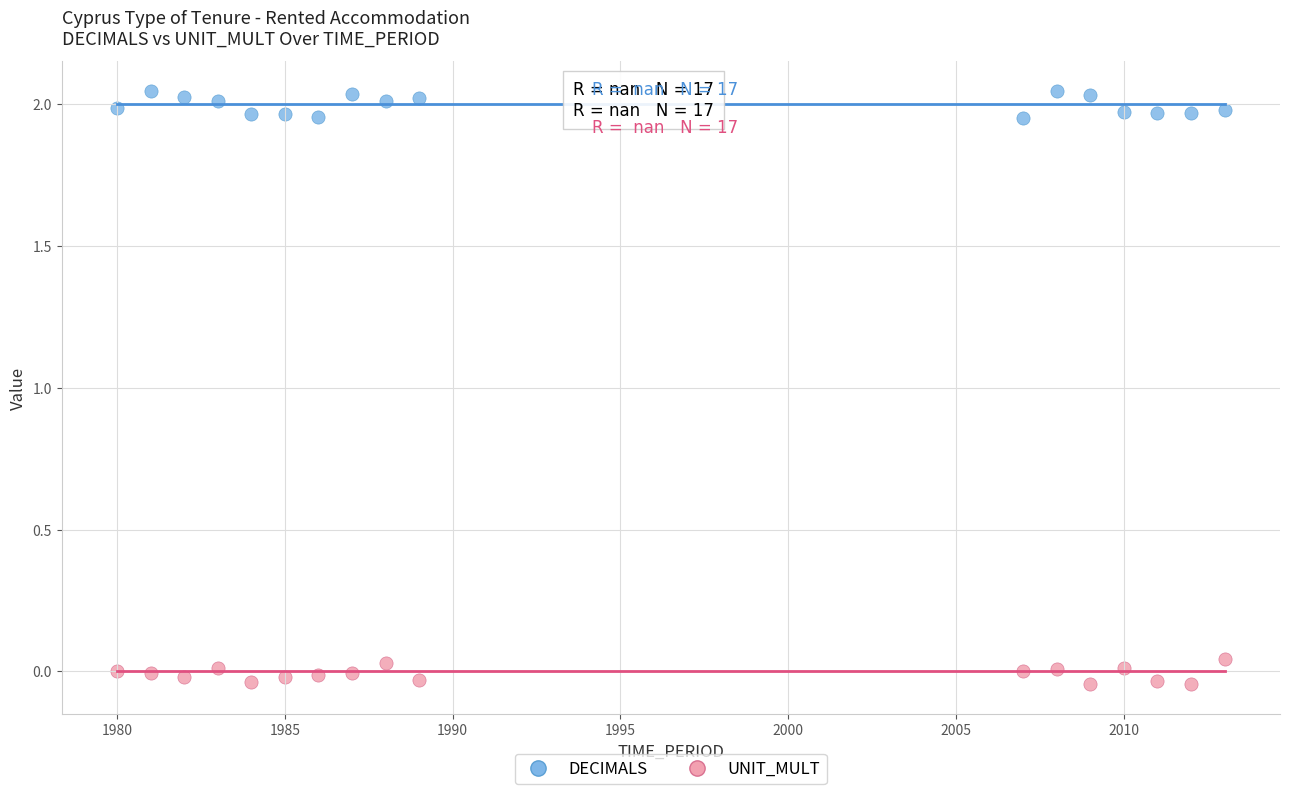

Which series contains the highest Y value?

DECIMALS